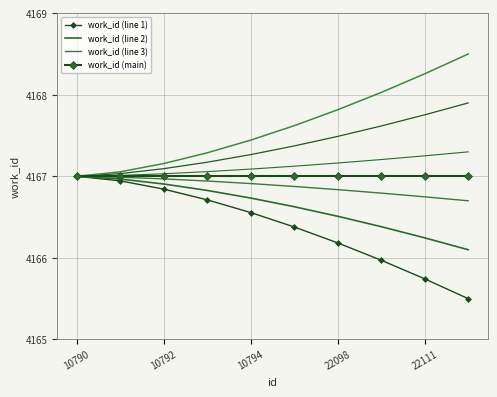

True or false: work_id (main) and work_id (line 1) intersect in this chart.

False